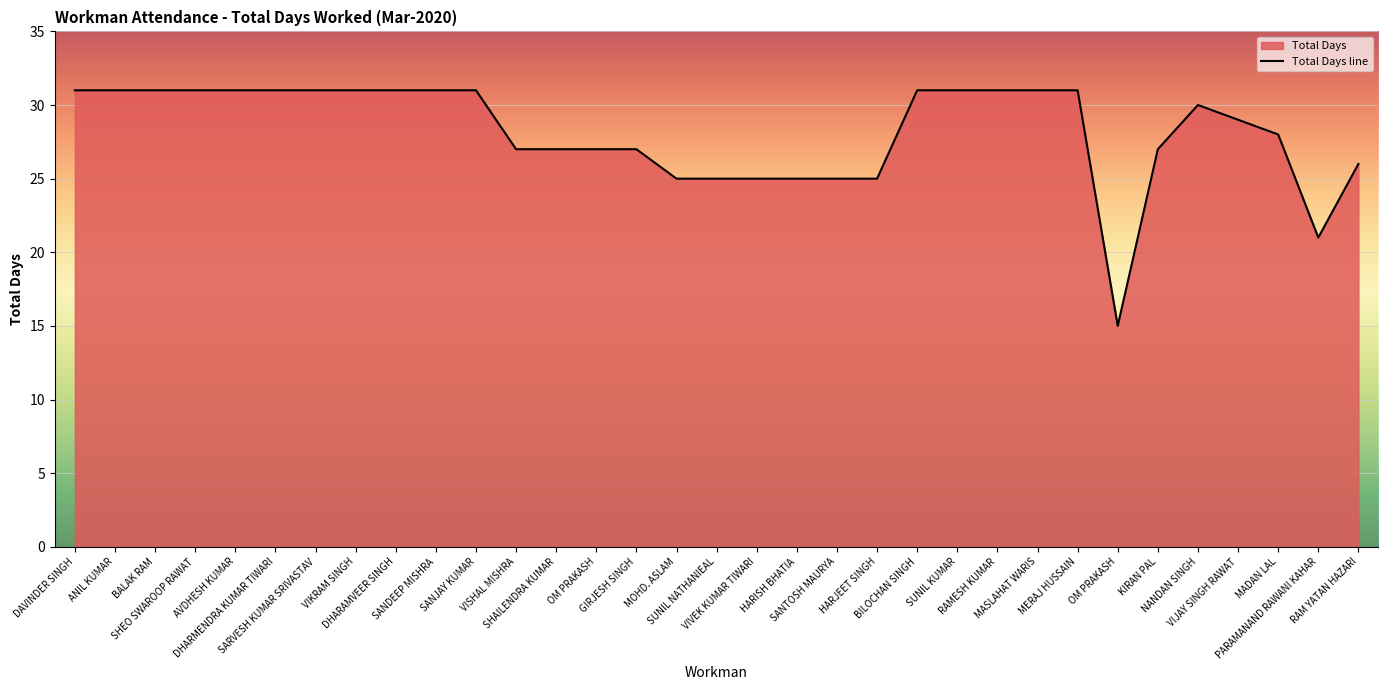

What is the minimum value shown in the chart?

15